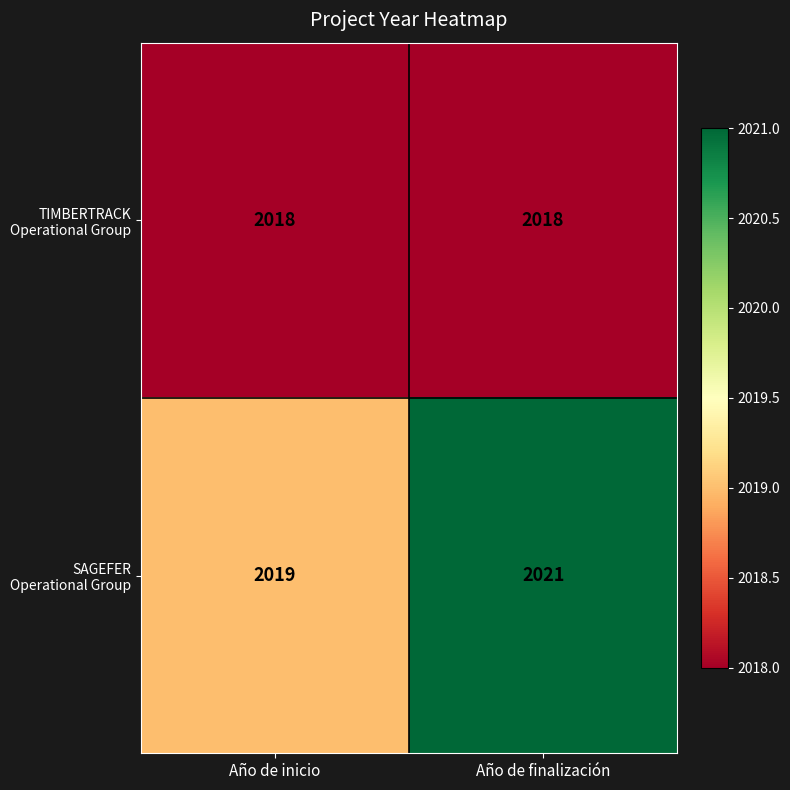

At which category is the sum across all series the highest?

Año de finalización